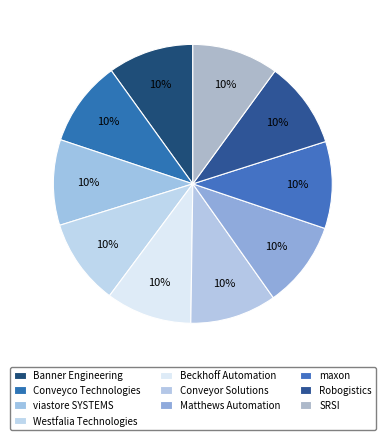

How many slices are in this pie chart?

10